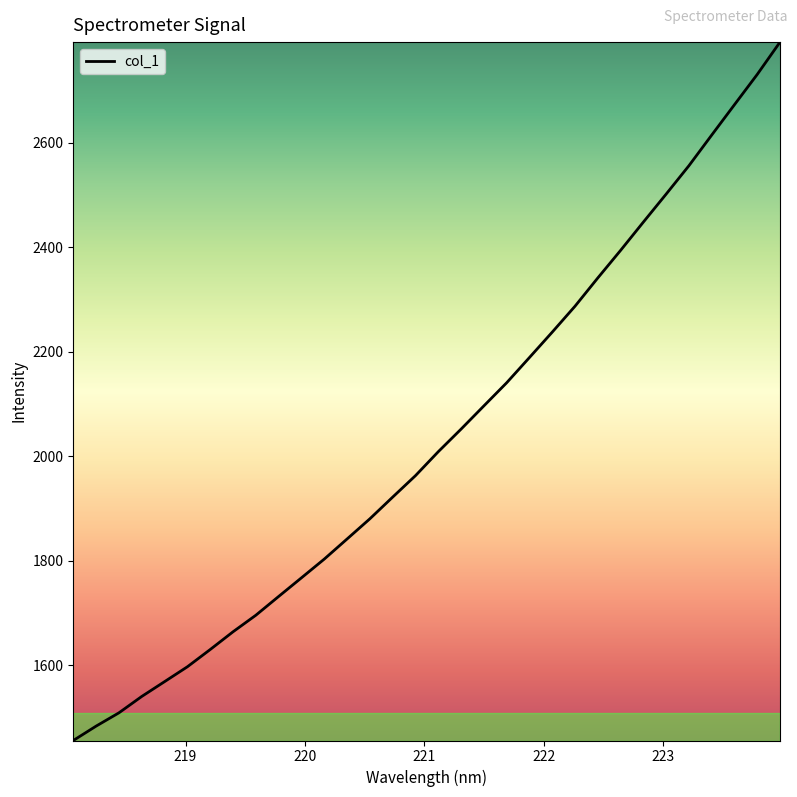

What is the difference between the maximum and minimum values?

1336.7